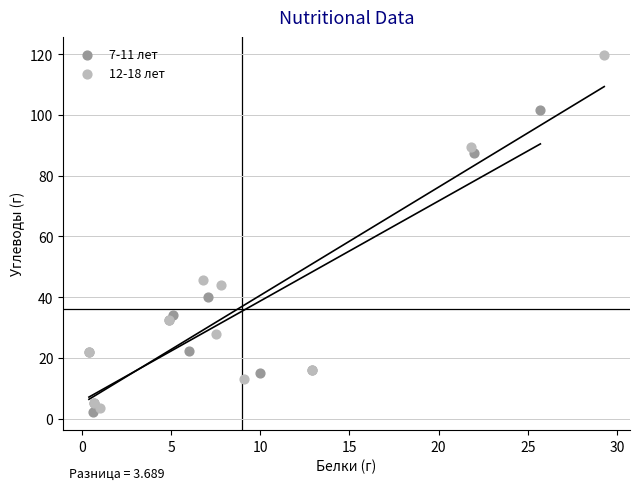

Which series contains the lowest Y value?

7-11 лет